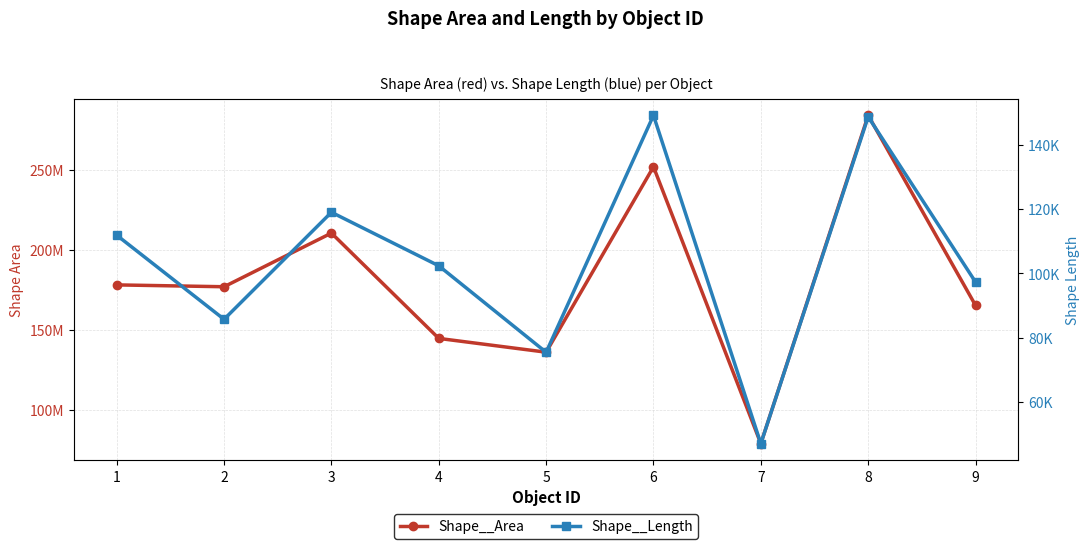

Is the value of Shape__Area at 4 greater than the value of Shape__Length at 5?

Yes